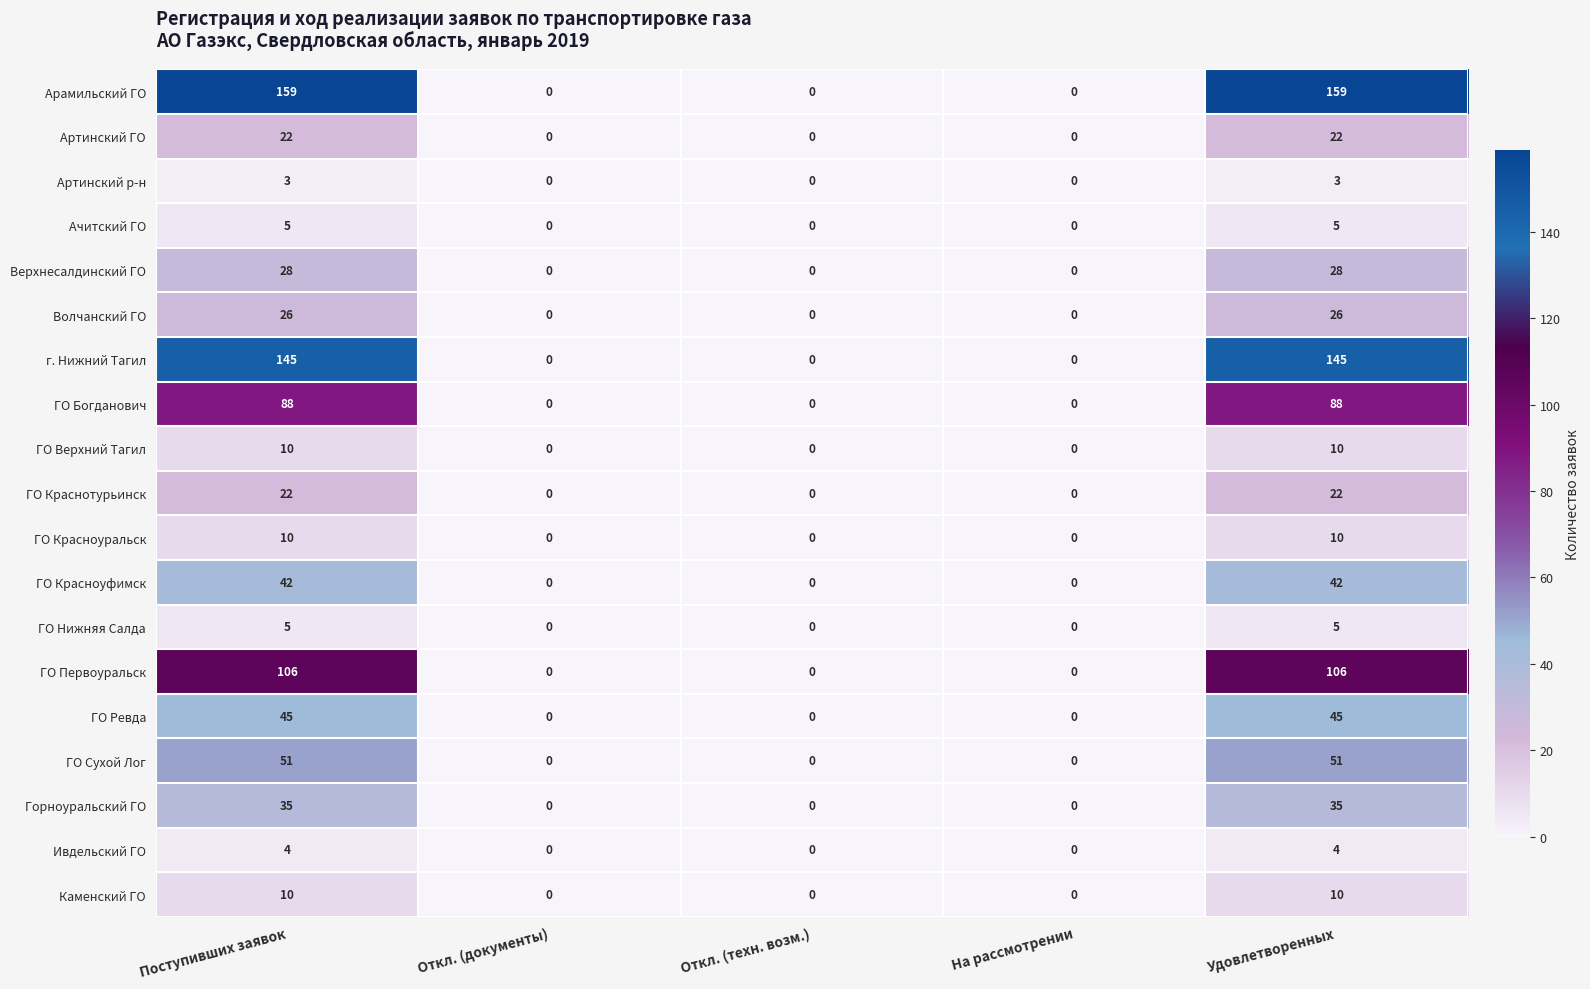

The ГО Красноуфимск series shows -24 at Откл. (документы). True or false?

False